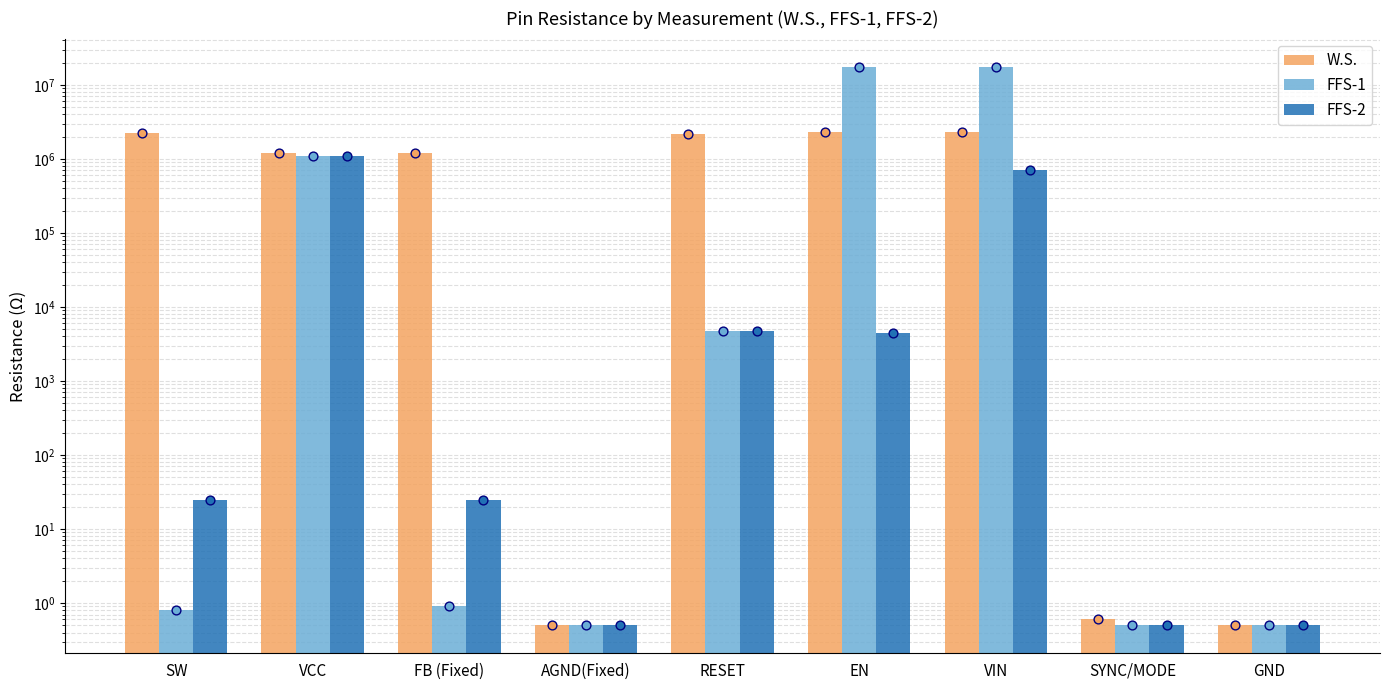

Which series has the largest total across all categories?

FFS-1